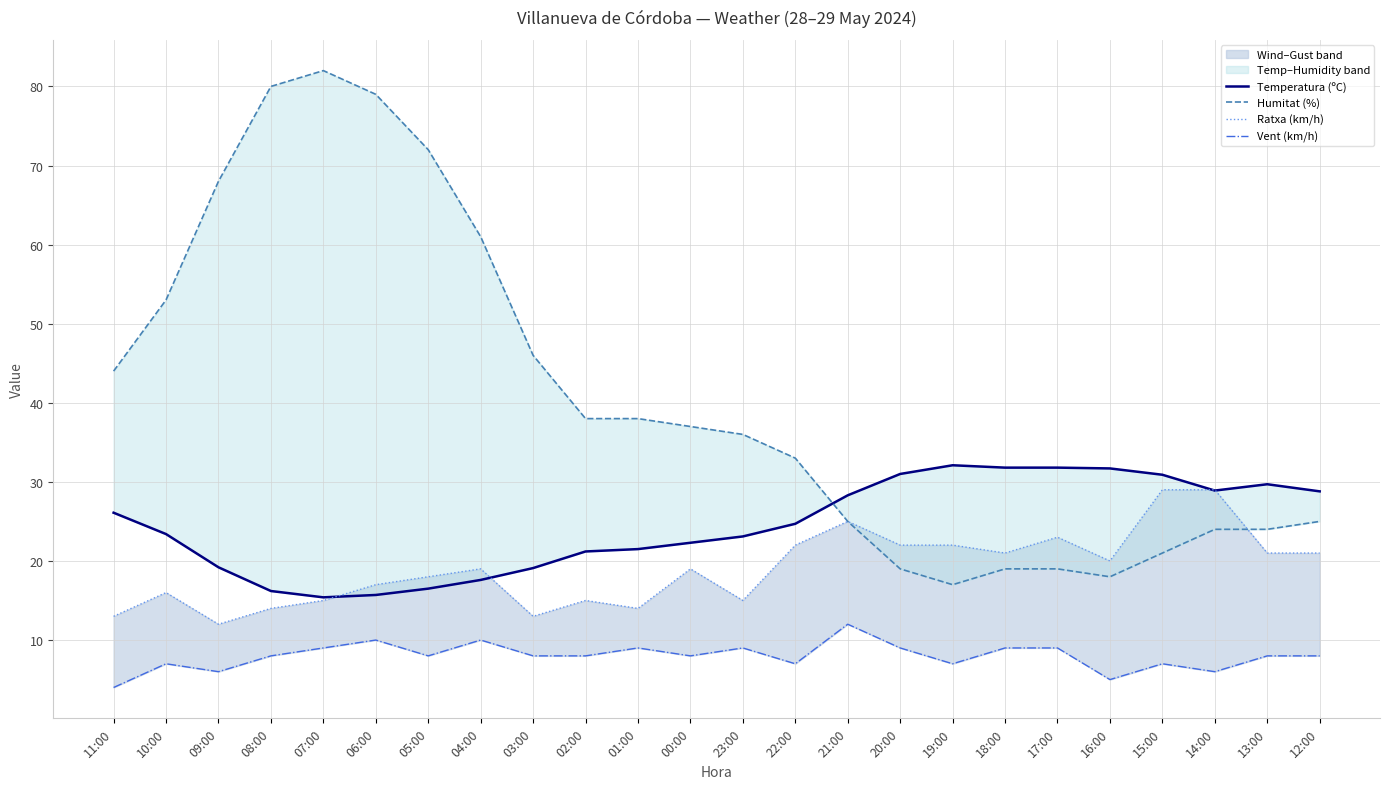

How many data points in Ratxa (km/h) are less than 19?

11